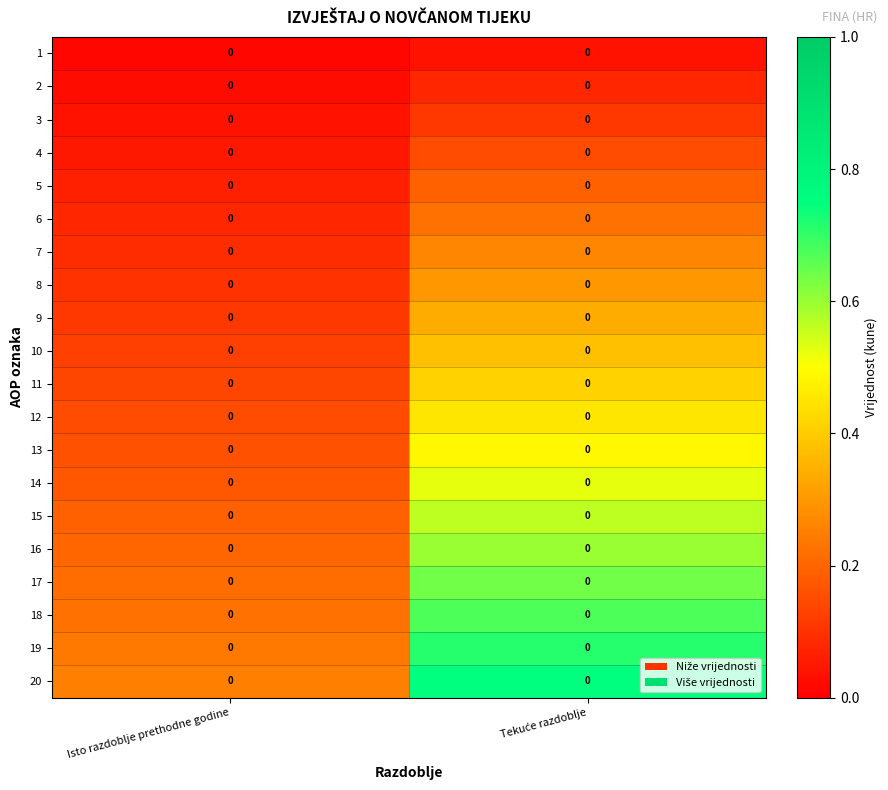

At which category is the sum across all series the highest?

Tekuće razdoblje